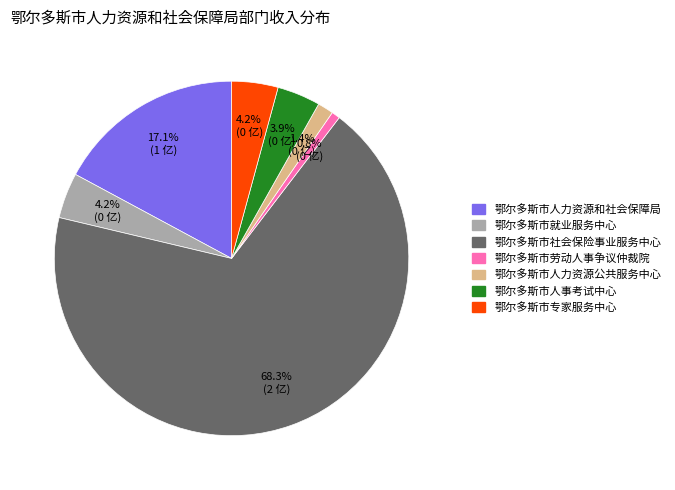

How many slices are in this pie chart?

7